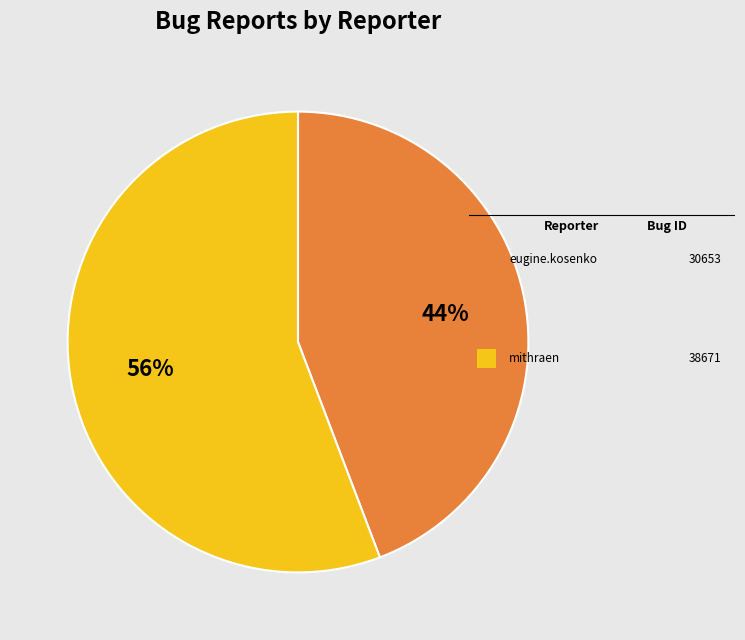

Count the number of slices in the pie.

2